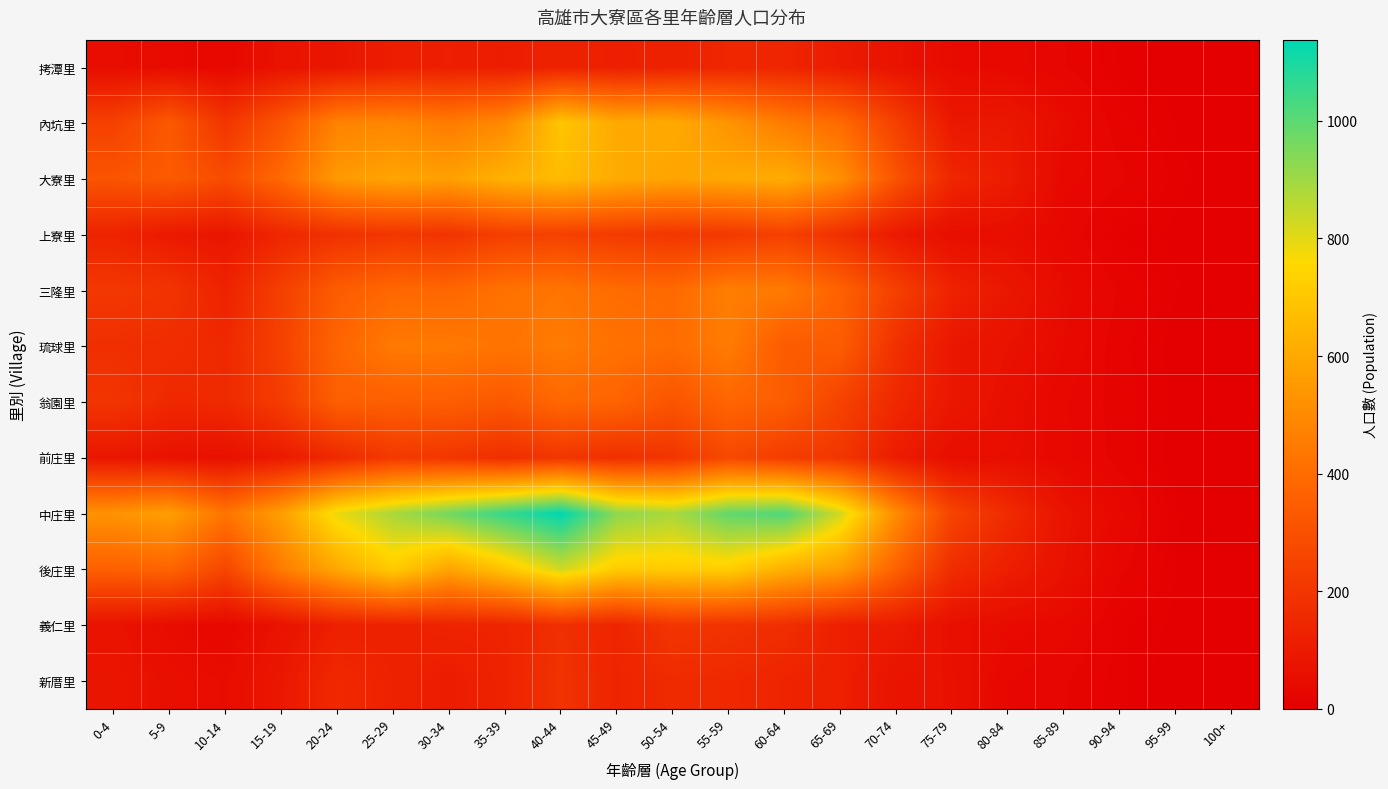

Which category has the highest value across all series?

40-44